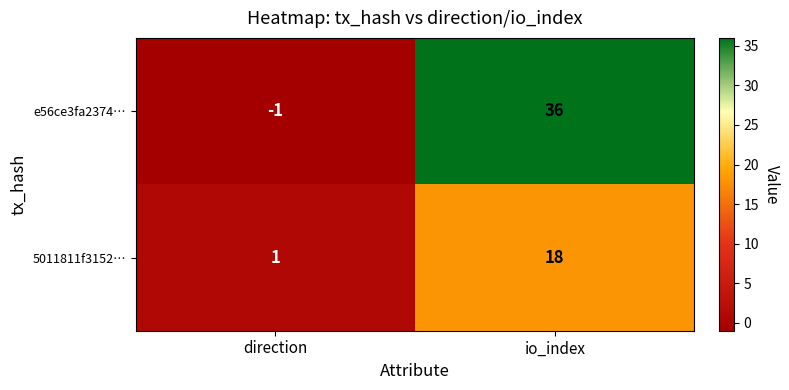

What is the difference between the highest and lowest values at direction?

2